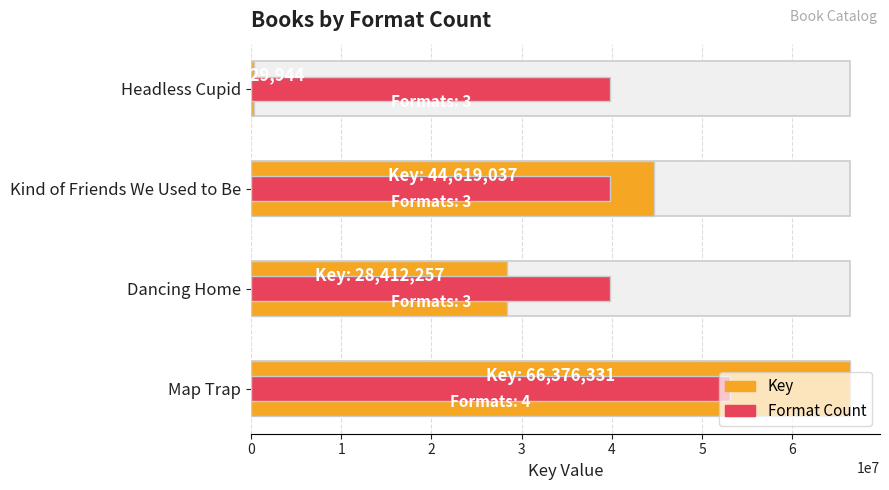

Count the number of data series in this chart.

2